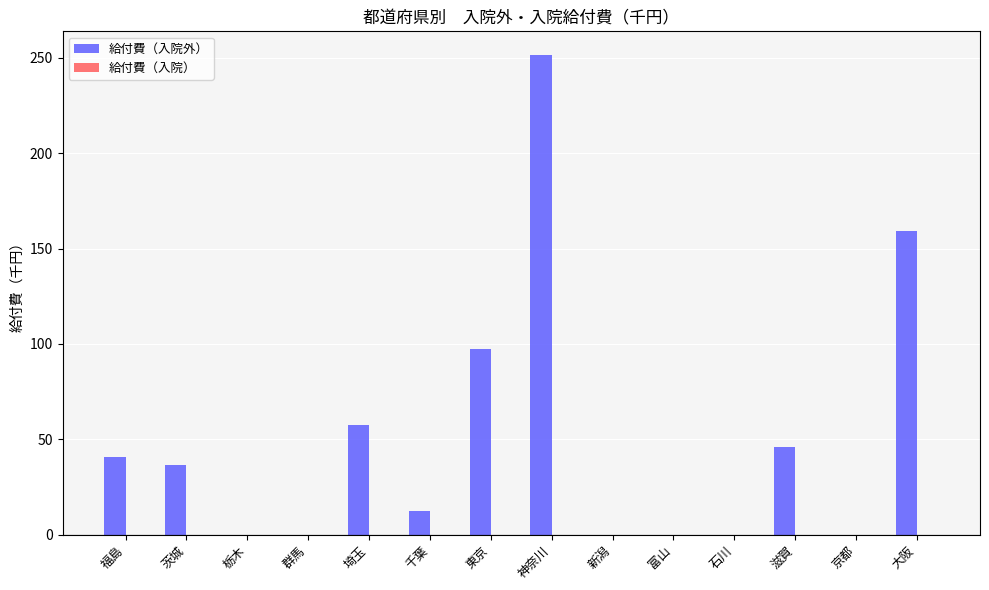

Which label corresponds to the largest value in the chart?

神奈川